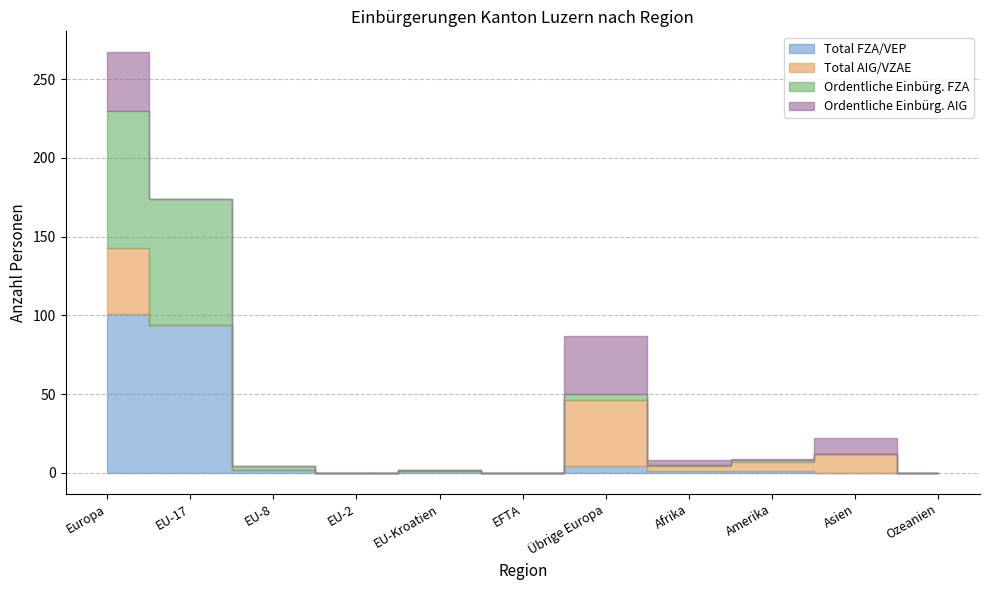

Reading left to right, list all the values displayed in this chart.

Total FZA/VEP: 101	94	2	0	1	0	4	1	1	0	0
Total AIG/VZAE: 42	0	0	0	0	0	42	3	6	12	0
Ordentliche Einbürg. FZA: 87	80	2	0	1	0	4	1	1	0	0
Ordentliche Einbürg. AIG: 37	0	0	0	0	0	37	3	1	10	0